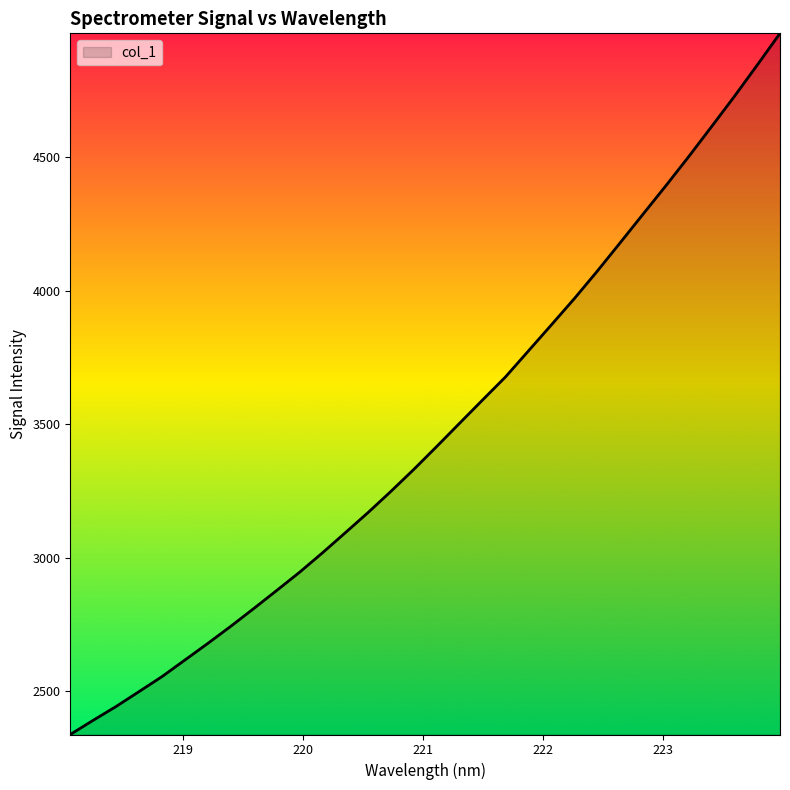

How many distinct data groups are displayed?

1